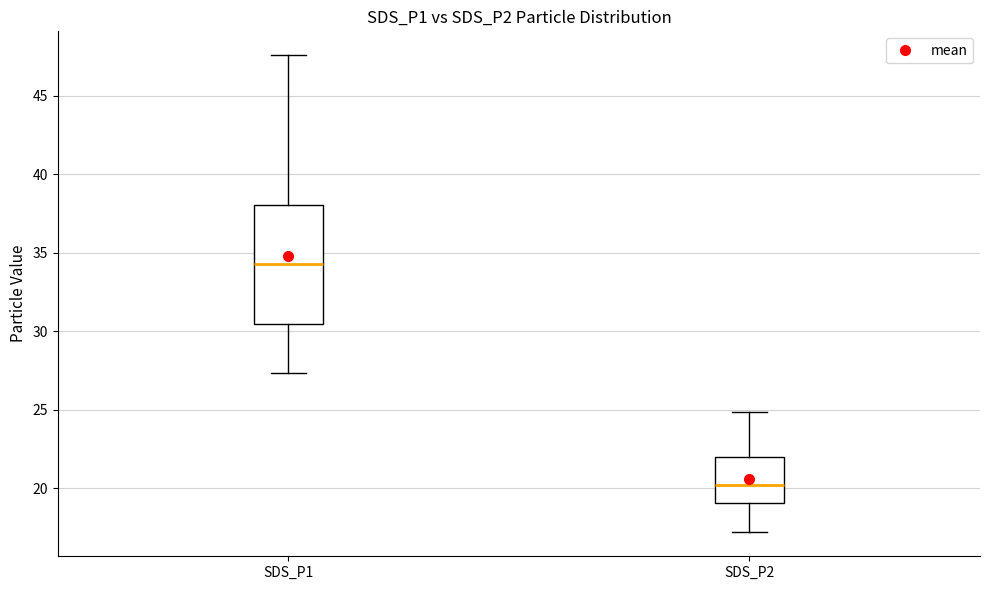

Reading left to right, transcribe this box plot: for each box, give where its median line is, the range the box spans, and where its two whiskers end, as read against the y-axis. The values are not printed on the chart, so give them approximately, as read against the axis.

SDS_P1: median 34.5, box 30.5 to 38.0, whiskers 27.5 to 47.5
SDS_P2: median 20.0, box 19.0 to 22.0, whiskers 17.0 to 25.0